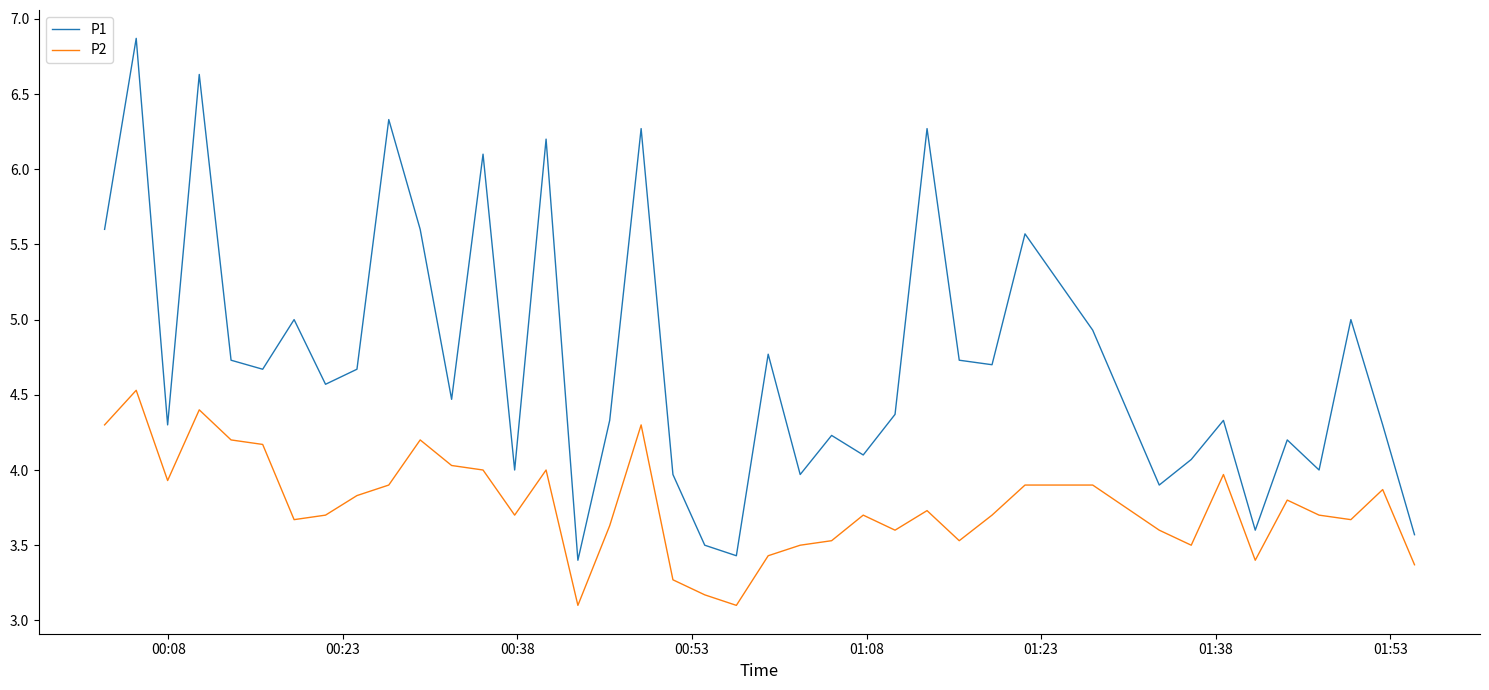

How many interior local peaks does the P1 series have?

14